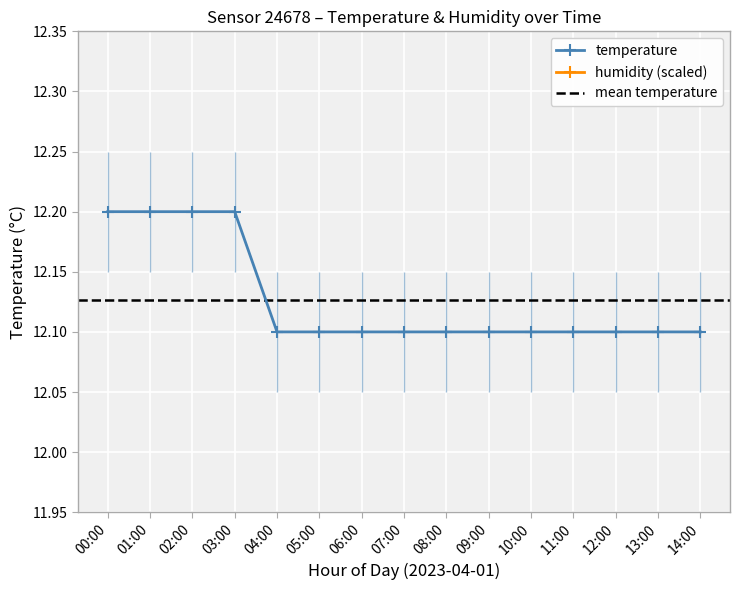

True or false: humidity has more than 0 interior local peaks.

True